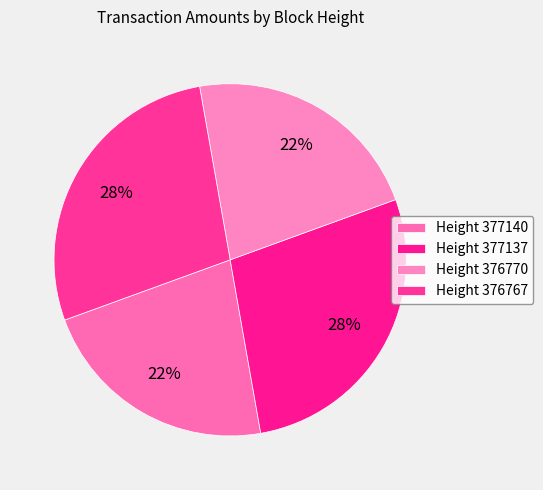

How many slices are in this pie chart?

4